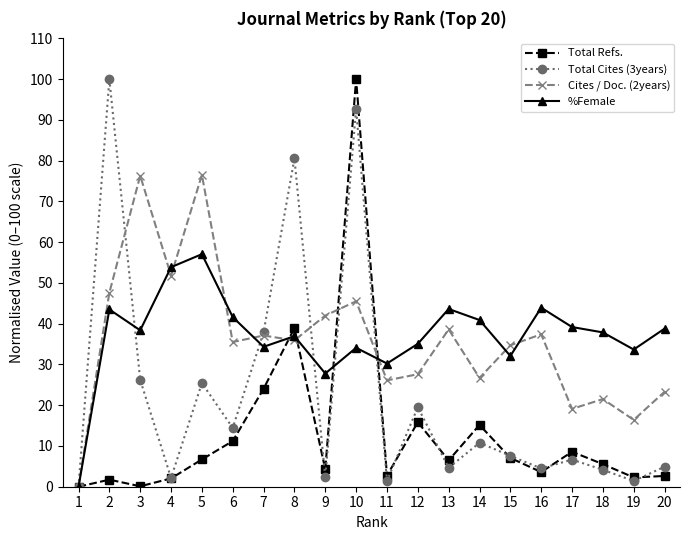

At which label does Total Cites (3years) first exceed 7?

2